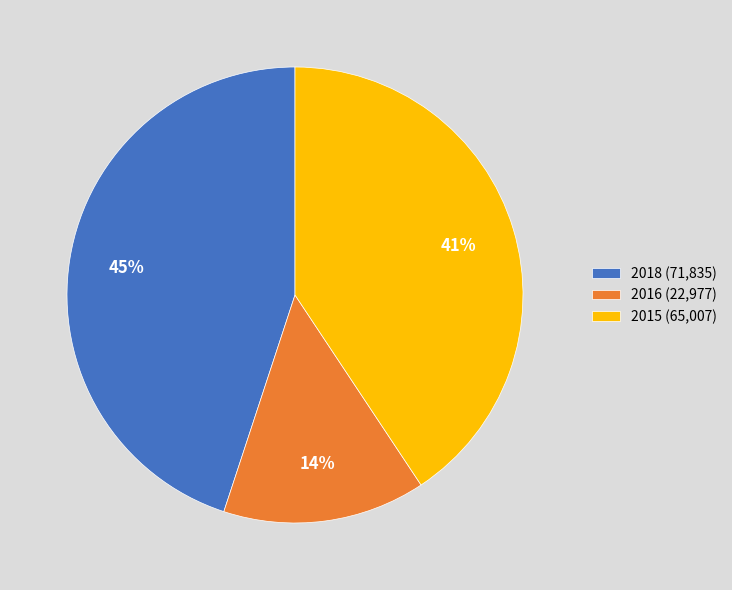

Rank the categories by value from highest to lowest.

2018, 2015, 2016